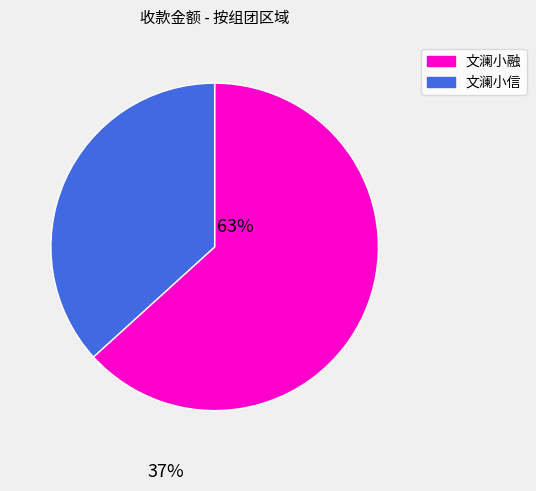

Do 文澜小融 and 文澜小信 together represent more than half of the pie?

Yes